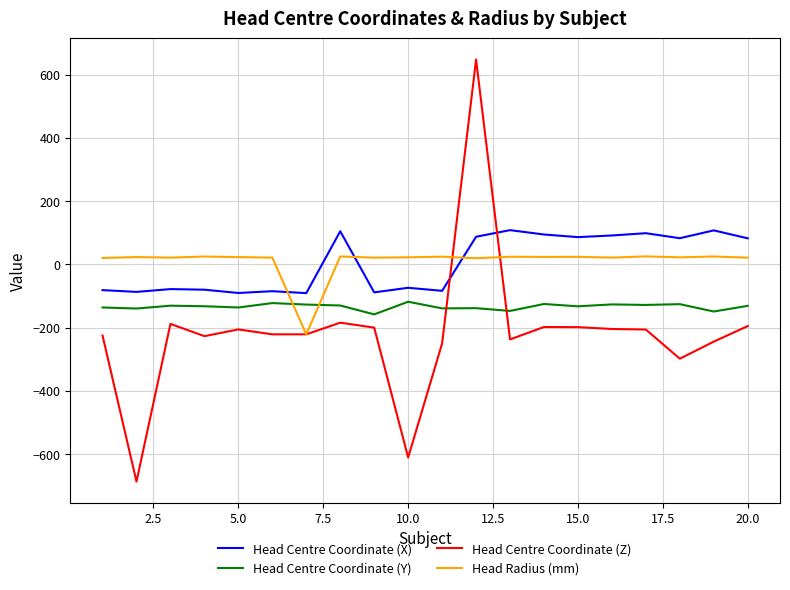

How many negative values does the Head Centre Coordinate (Z) series have?

19